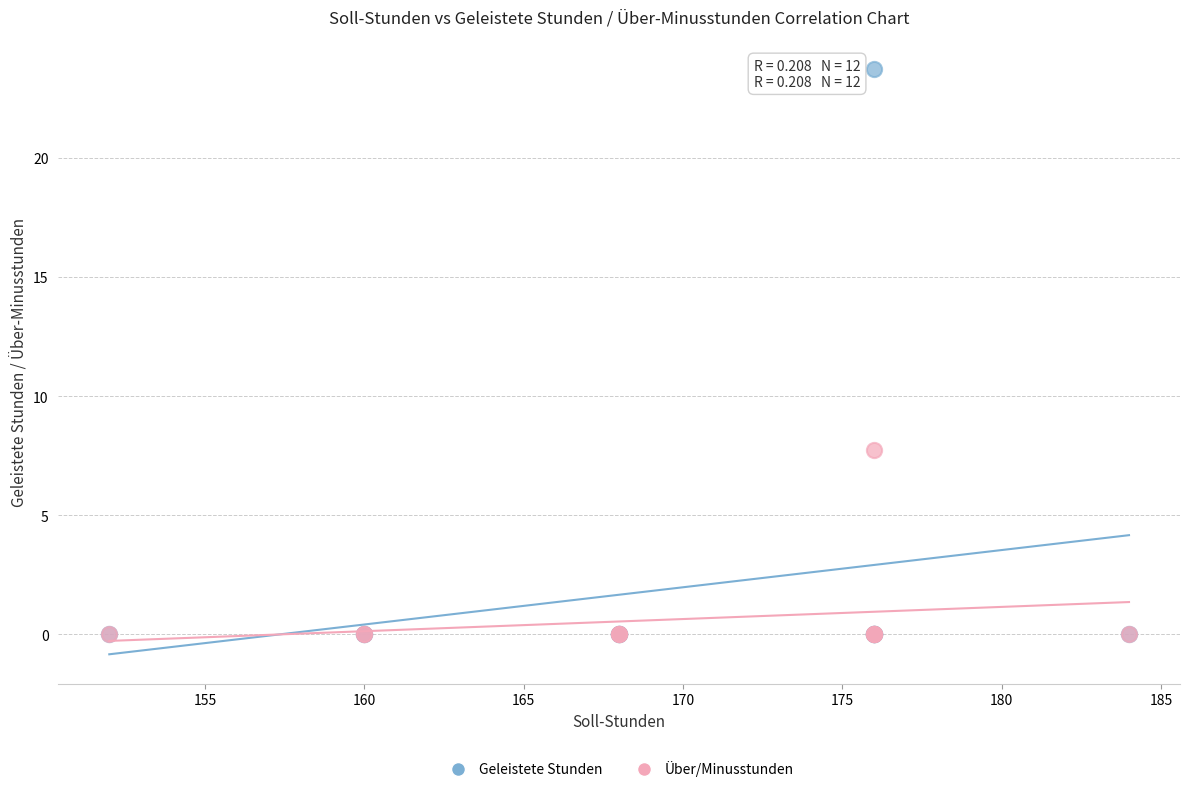

Across all series, what Y value is closest to 11?

7.8